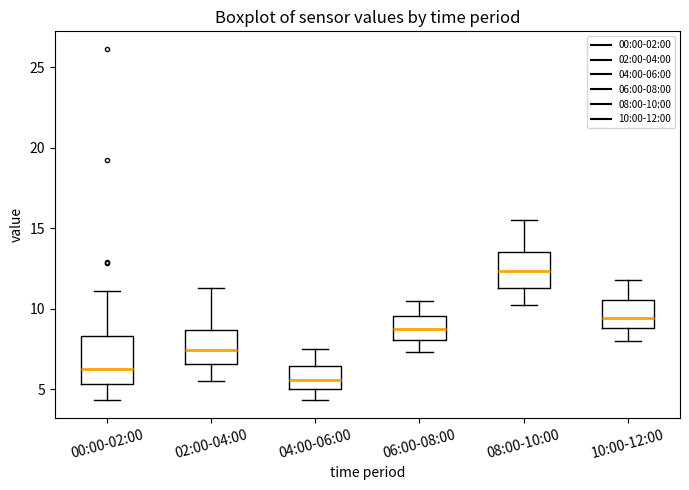

Which box's median line is the highest?

08:00-10:00